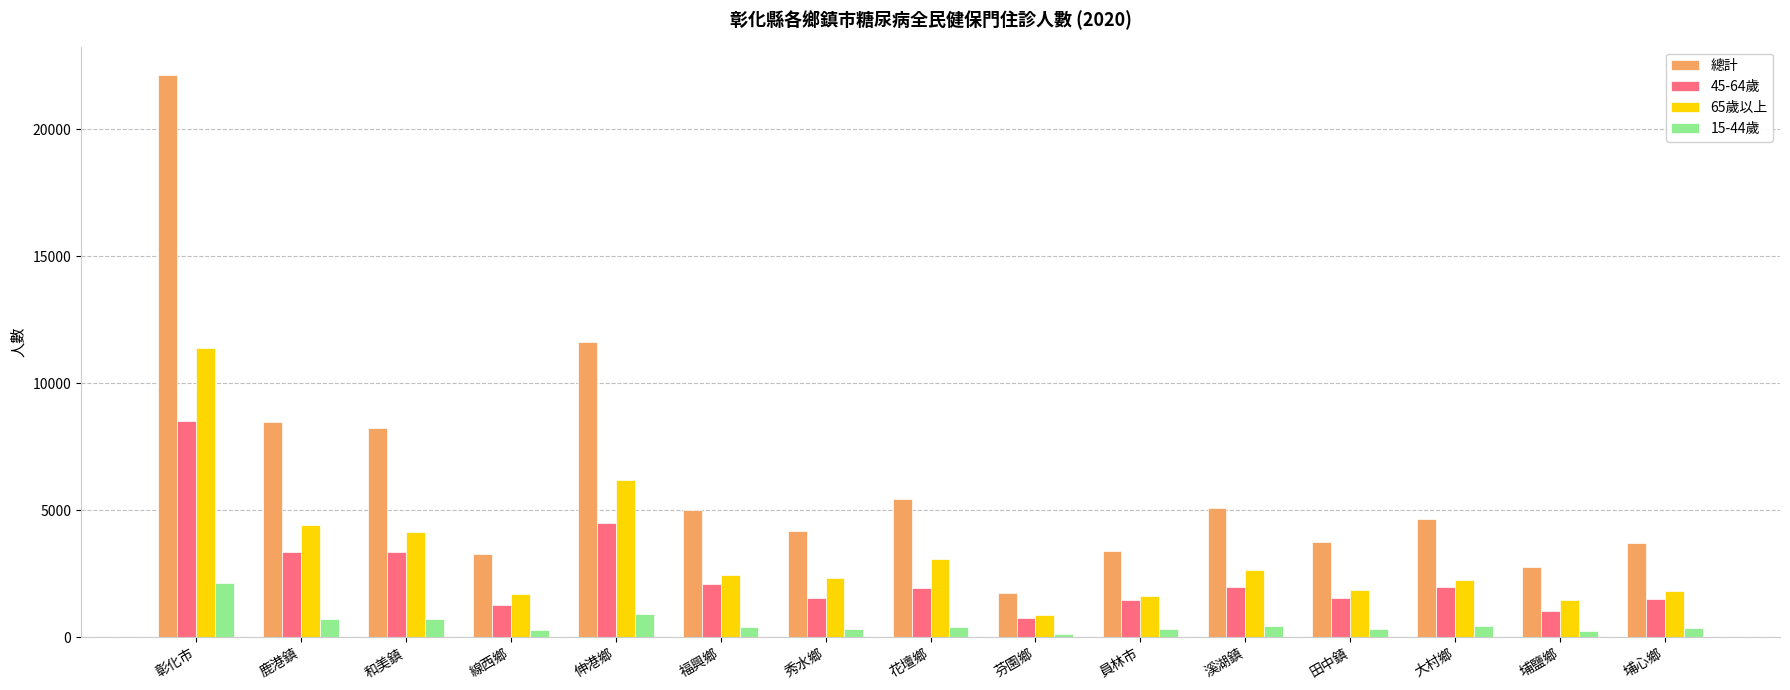

At which category does the chart reach its peak across all series?

彰化市